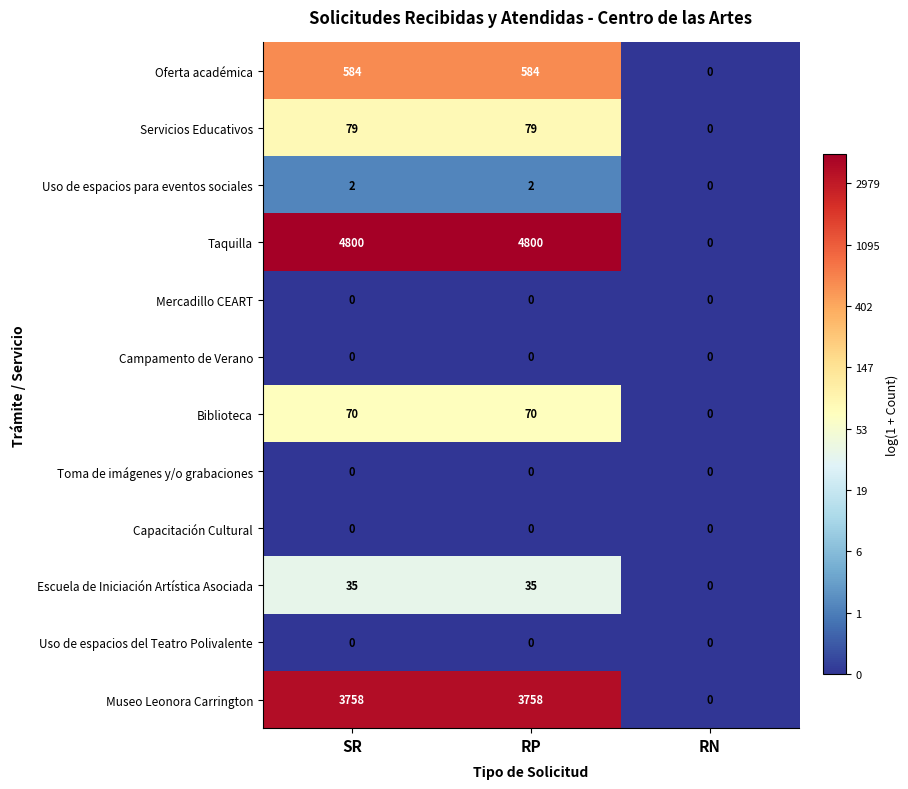

What is the approximate value of Biblioteca at SR?

70